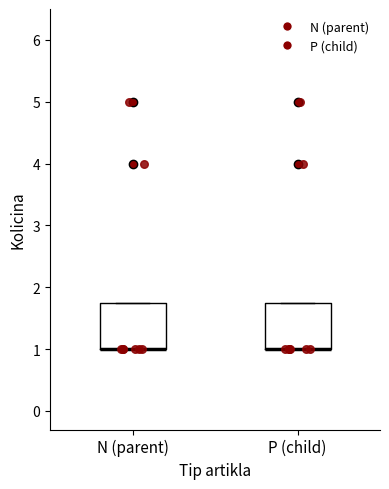

Where is the lower edge of the box for P (child) on the y-axis? The values are not printed on the chart, so give them approximately, as read against the axis.

1.0